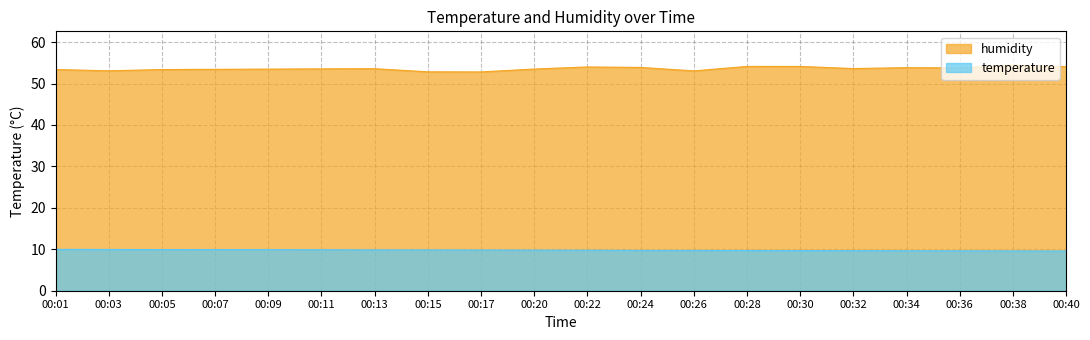

What is the sum of the humidity values at 00:32 and 00:30?

107.7